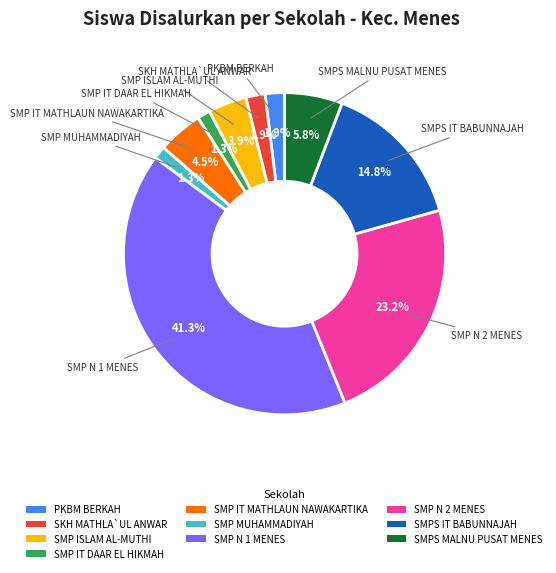

Which has a higher value, SMP IT MATHLAUN NAWAKARTIKA or SKH MATHLA`UL ANWAR?

SMP IT MATHLAUN NAWAKARTIKA